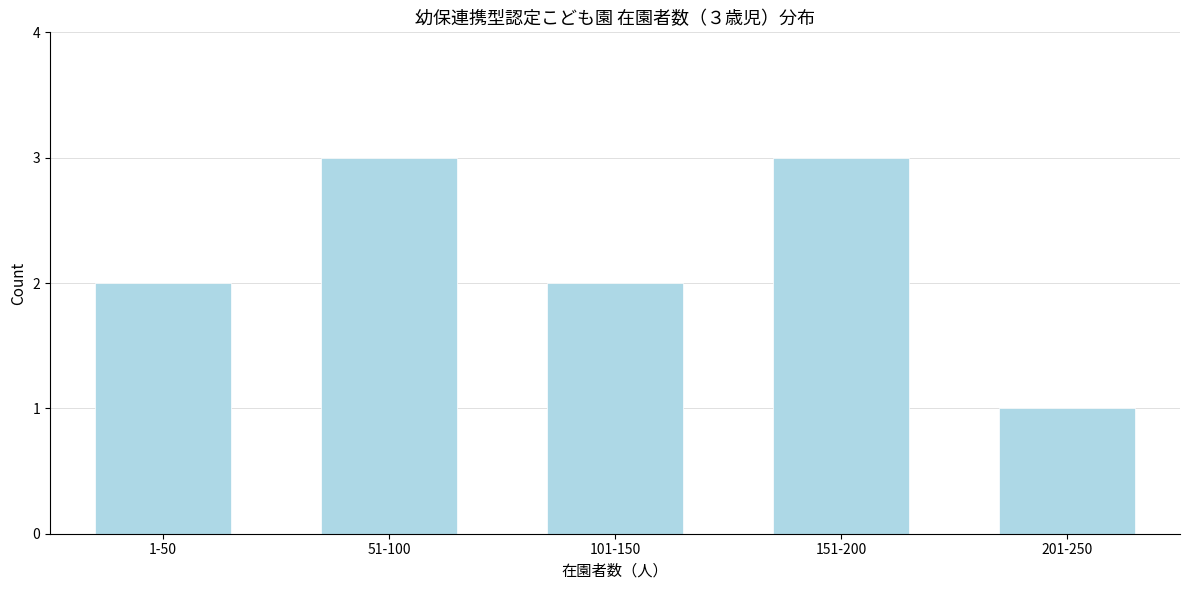

Reading right to left, what are all the values shown in this chart?

201-250=1	151-200=3	101-150=2	51-100=3	1-50=2